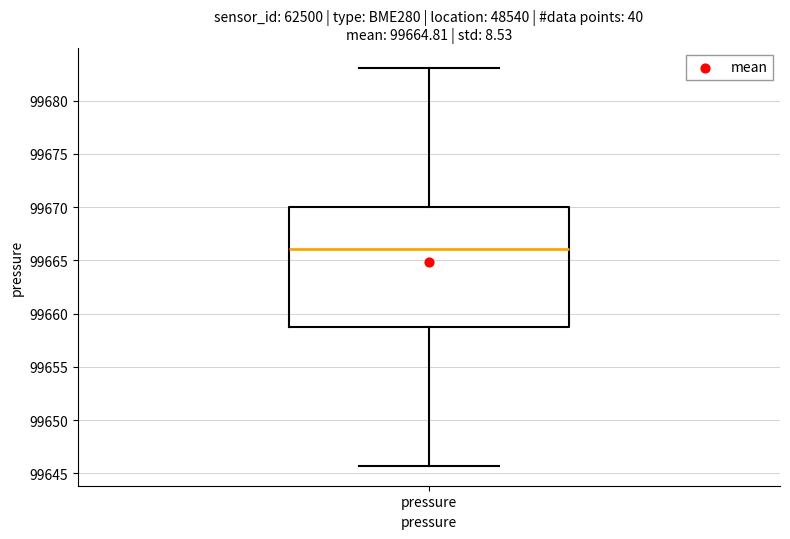

Transcribe this box plot: give where the median line is, the range the box spans, and where the two whiskers end, as read against the y-axis. The values are not printed on the chart, so give them approximately, as read against the axis.

median 99666.0, box 99659.0 to 99670.0, whiskers 99645.5 to 99683.0